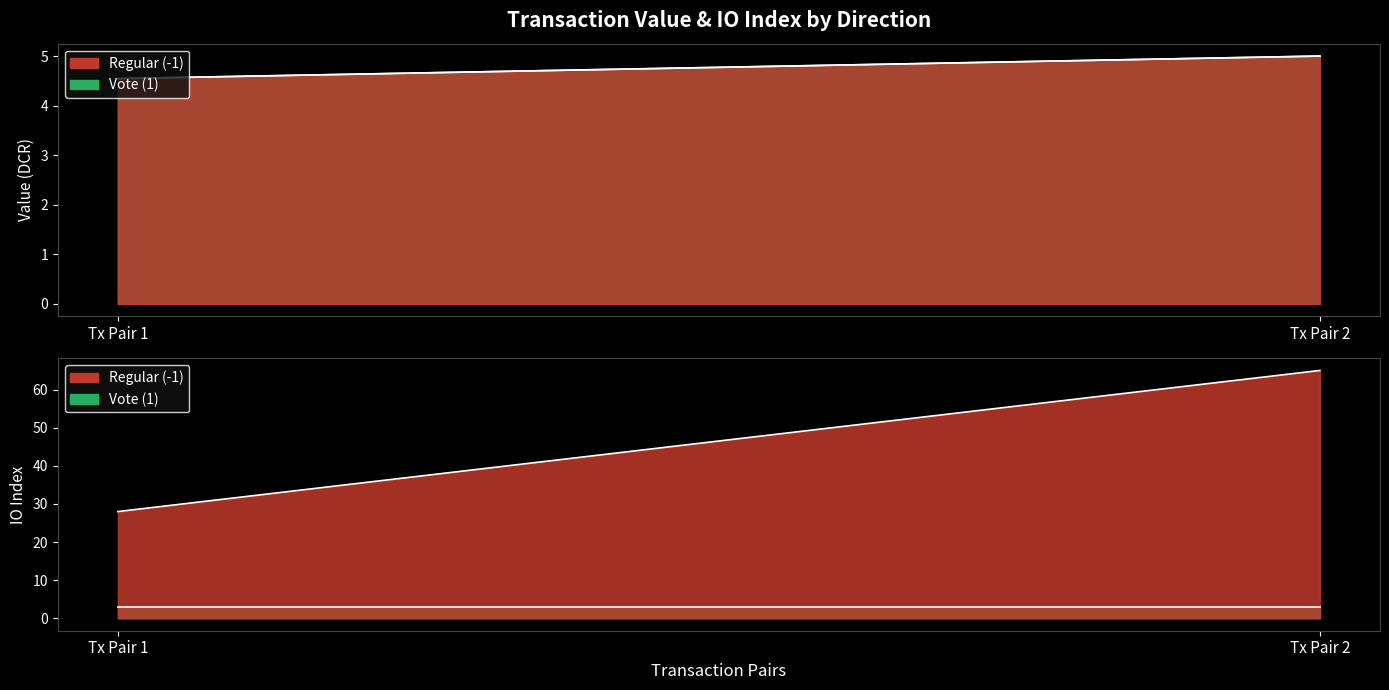

What is the difference between the highest and lowest values at 1?

1.5